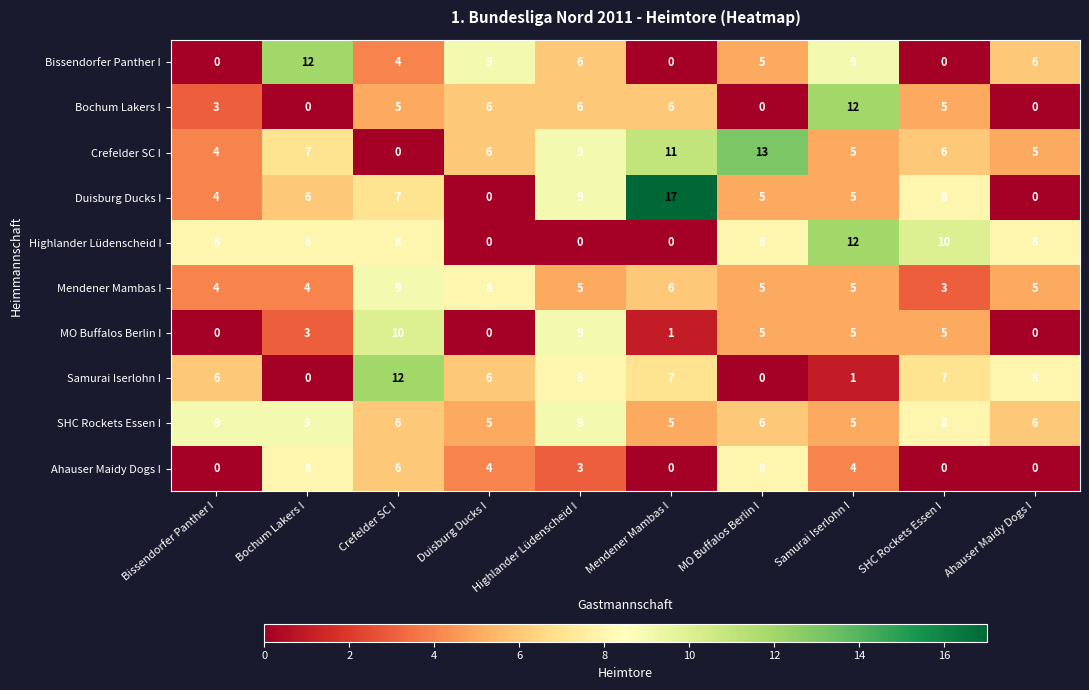

What value does the Highlander Lüdenscheid I series have at MO Buffalos Berlin I?

8